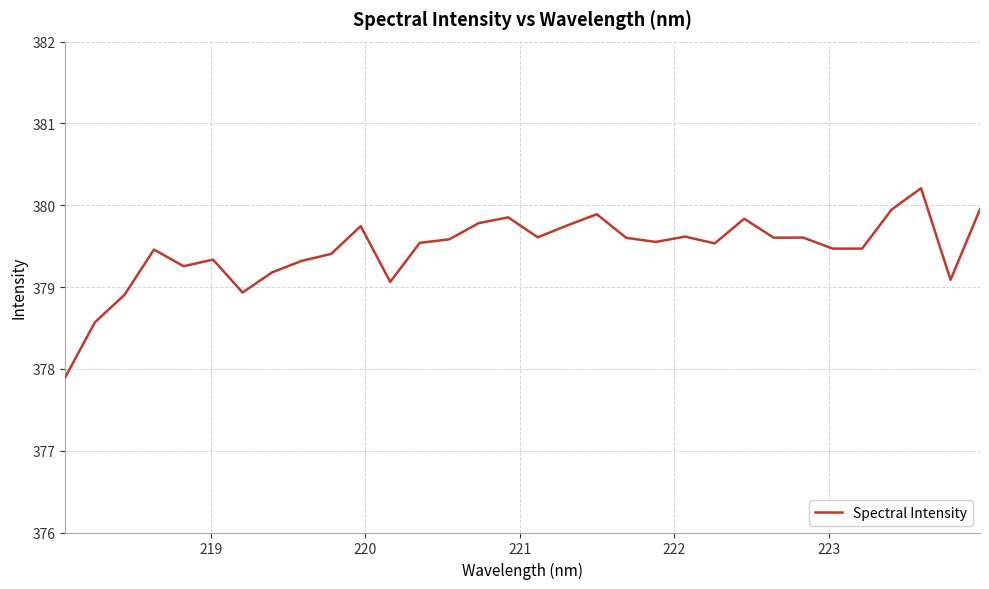

Is this an area chart (filled region under the line)?

No